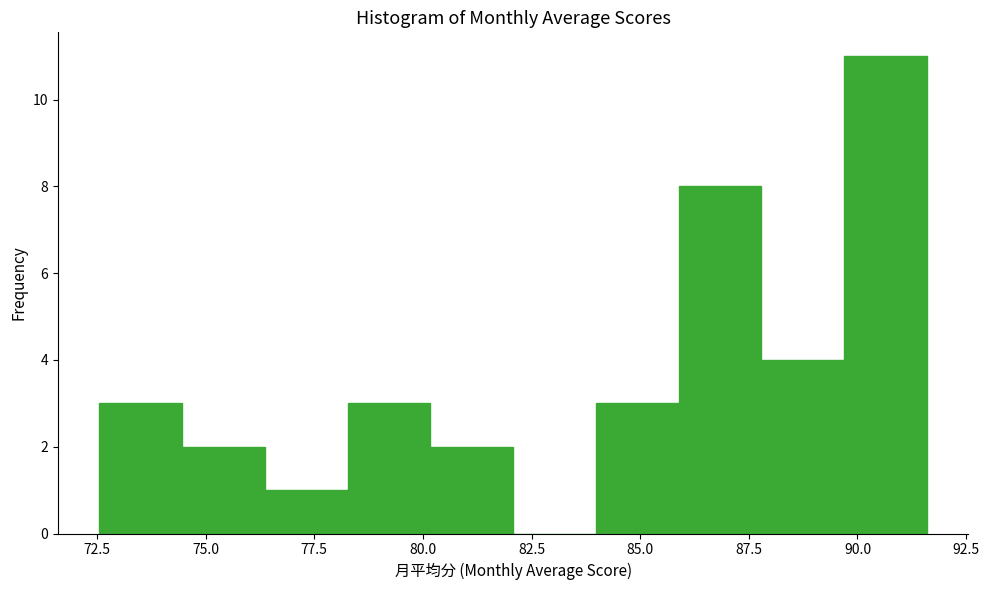

Read against the x-axis, roughly where is the centre of the tallest bar?

90.5